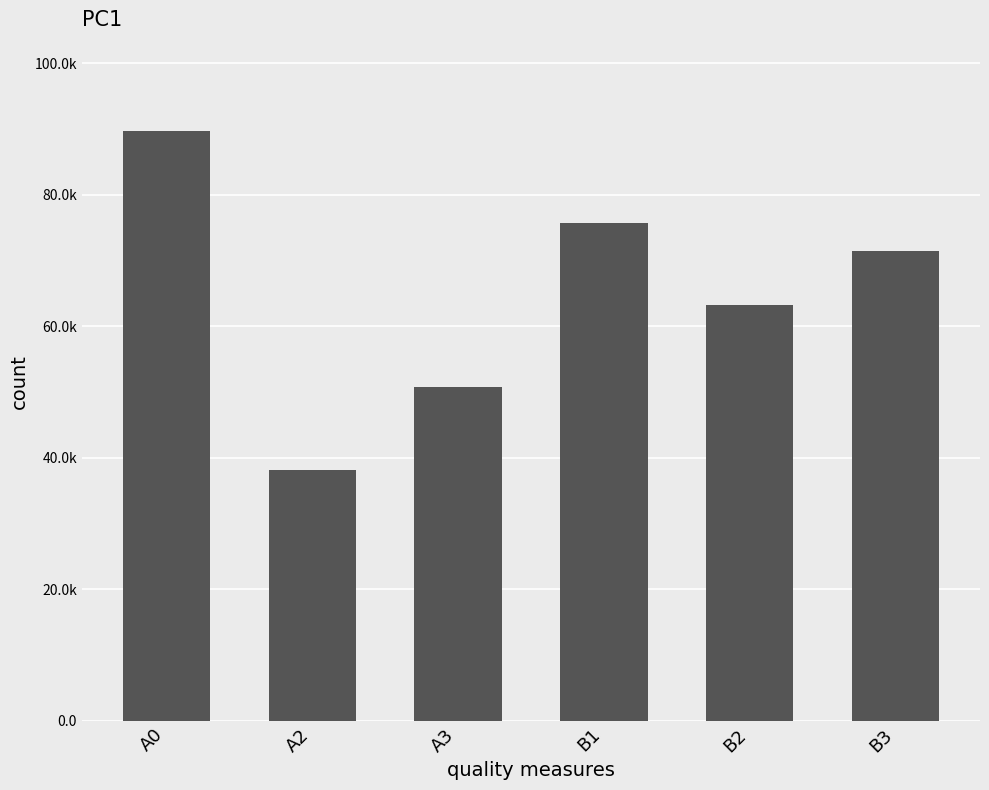

Where does the data first go above 71492?

A0